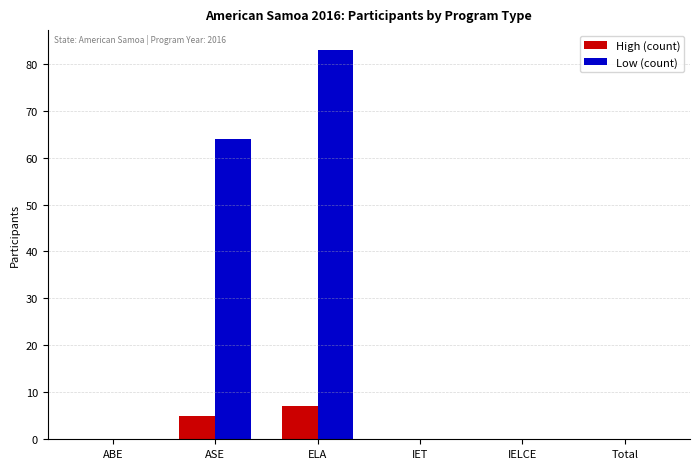

Count the Low (count) values in the range 0 to 64.

5